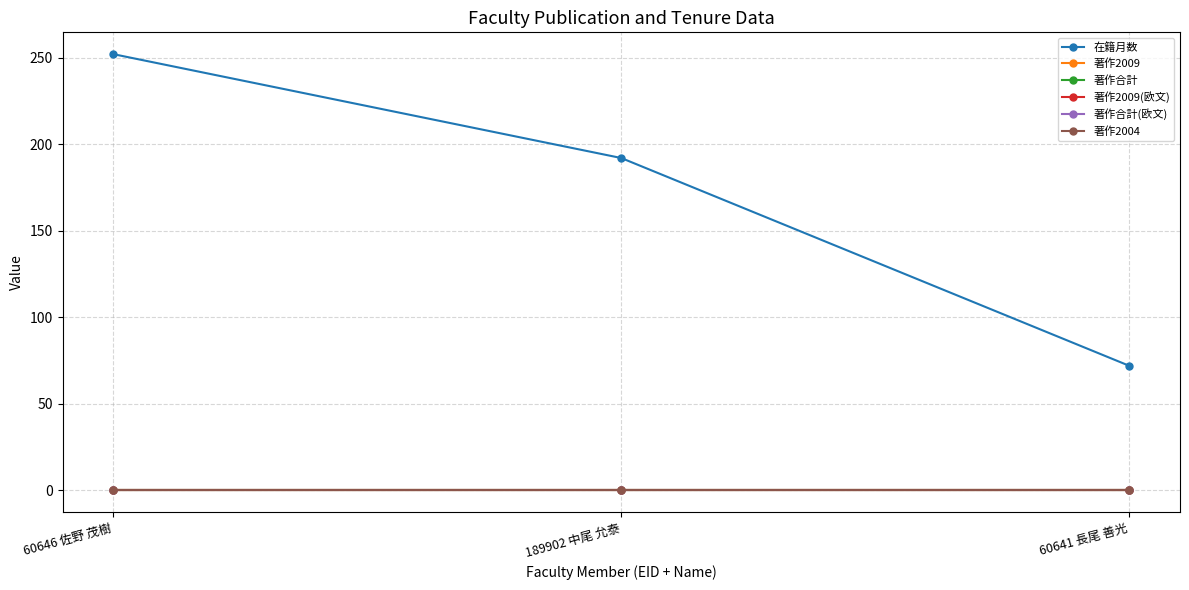

What is the difference between the highest and lowest values at 60641 長尾 善光?

72